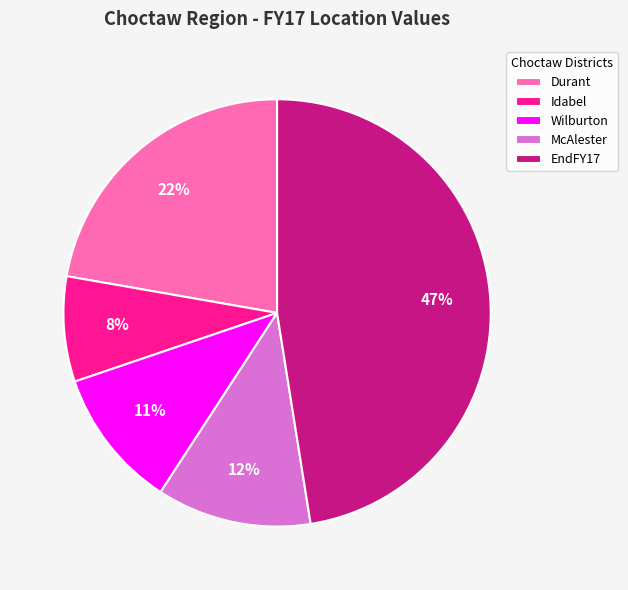

How many segments does this pie chart have?

5